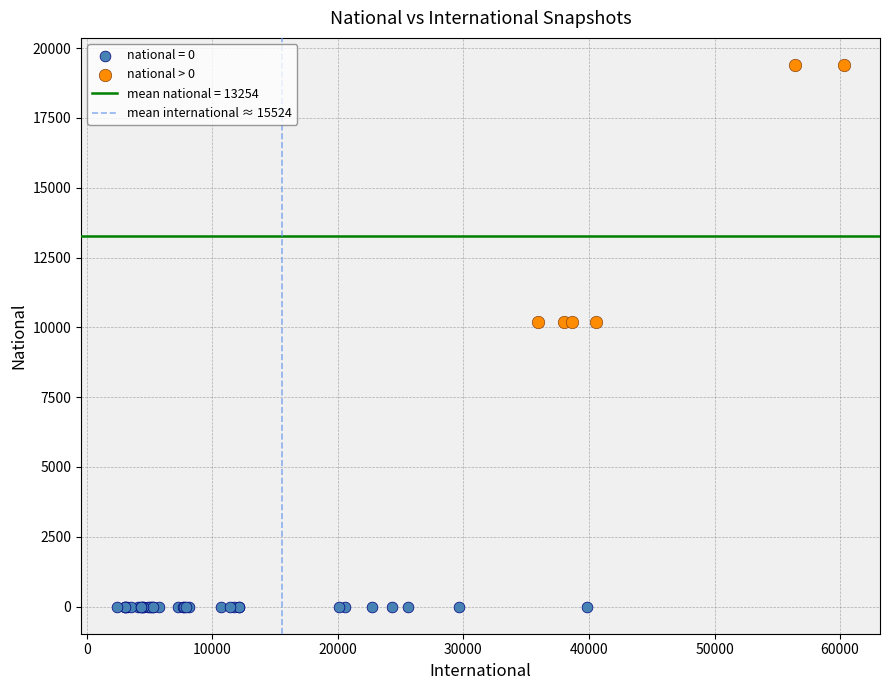

Which series reaches the maximum Y coordinate?

national > 0